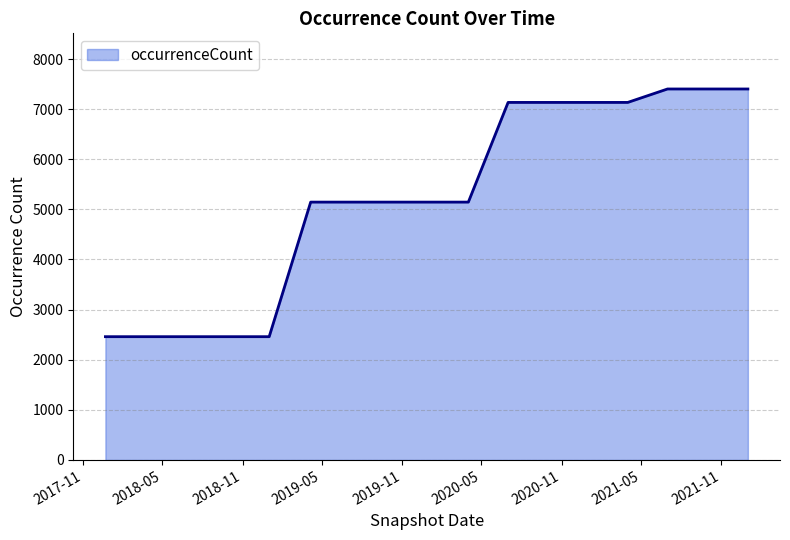

What is the difference between the maximum and minimum values?

4942